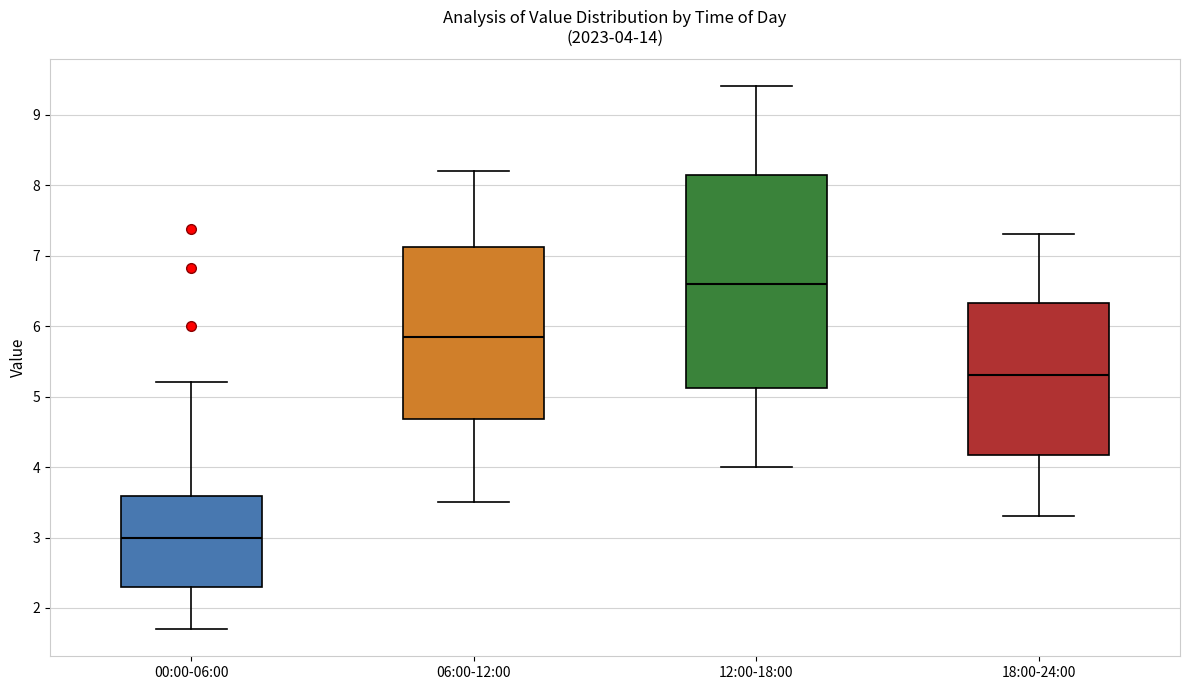

Which box has the lowest median line?

00:00-06:00